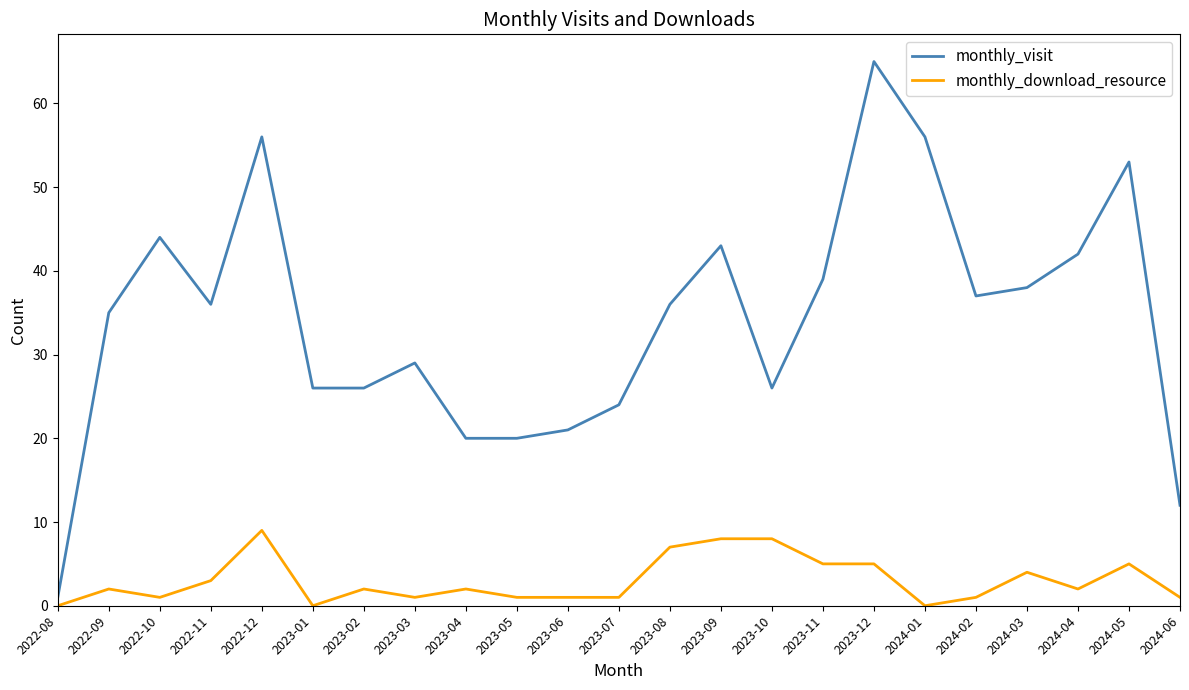

True or false: monthly_visit and monthly_download_resource intersect in this chart.

False